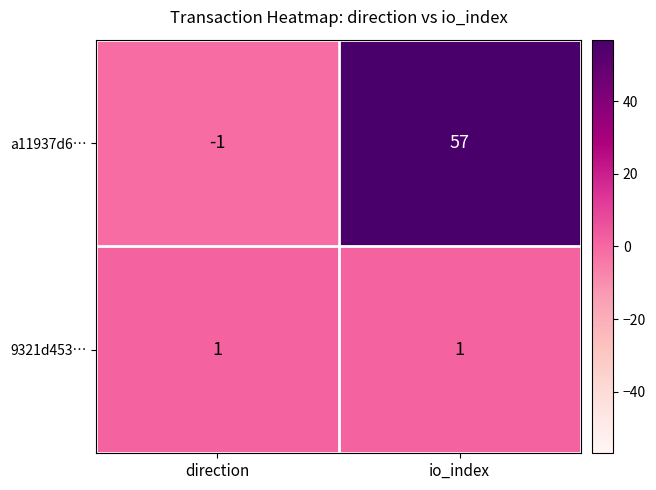

At which label is a11937d6… closest to 28?

direction